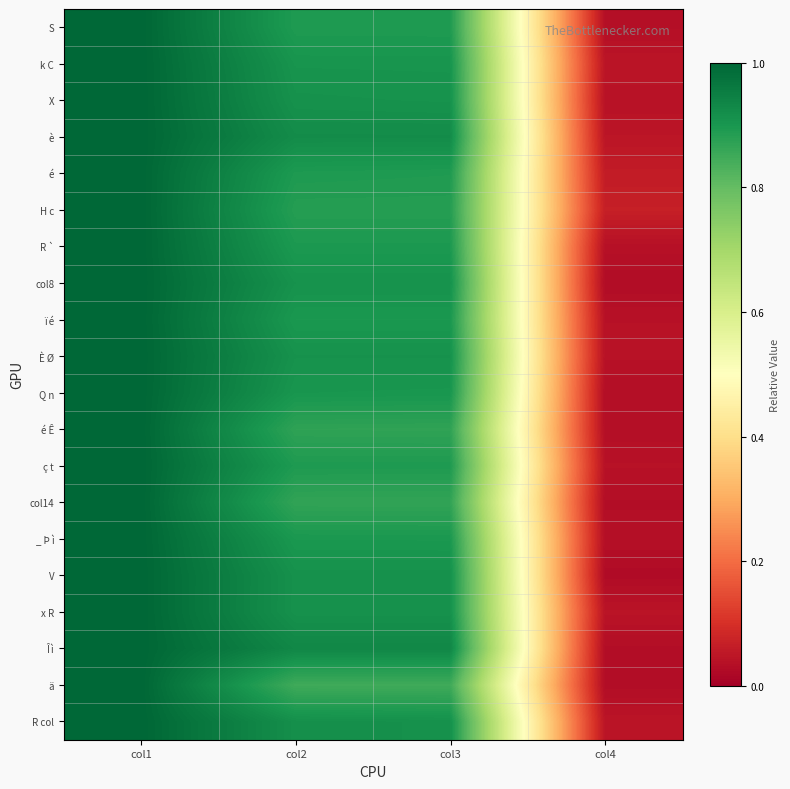

Reading left to right, transcribe all the data shown in this chart.

S: col1=1.0	col2=0.9	col3=0.9	col4=0.0
k C: col1=1.0	col2=0.9	col3=0.9	col4=0.0
X: col1=1.0	col2=0.9	col3=0.9	col4=0.0
è: col1=1.0	col2=0.9	col3=0.9	col4=0.0
é: col1=1.0	col2=0.9	col3=0.9	col4=0.1
H c: col1=1.0	col2=0.9	col3=0.9	col4=0.1
R `: col1=1.0	col2=0.9	col3=0.9	col4=0.0
col8: col1=1.0	col2=0.9	col3=0.9	col4=0.0
ï é: col1=1.0	col2=0.9	col3=0.9	col4=0.0
È Ø: col1=1.0	col2=0.9	col3=0.9	col4=0.0
Q n: col1=1.0	col2=0.9	col3=0.9	col4=0.0
é Ê: col1=1.0	col2=0.9	col3=0.9	col4=0.0
ç t: col1=1.0	col2=0.9	col3=0.9	col4=0.0
col14: col1=1.0	col2=0.9	col3=0.9	col4=0.0
_ Þ ì: col1=1.0	col2=0.9	col3=0.9	col4=0.0
V: col1=1.0	col2=0.9	col3=0.9	col4=0.0
x R: col1=1.0	col2=0.9	col3=0.9	col4=0.0
Î ì: col1=1.0	col2=0.9	col3=0.9	col4=0.0
ä: col1=1.0	col2=0.8	col3=0.8	col4=0.0
R col: col1=1.0	col2=0.9	col3=0.9	col4=0.0